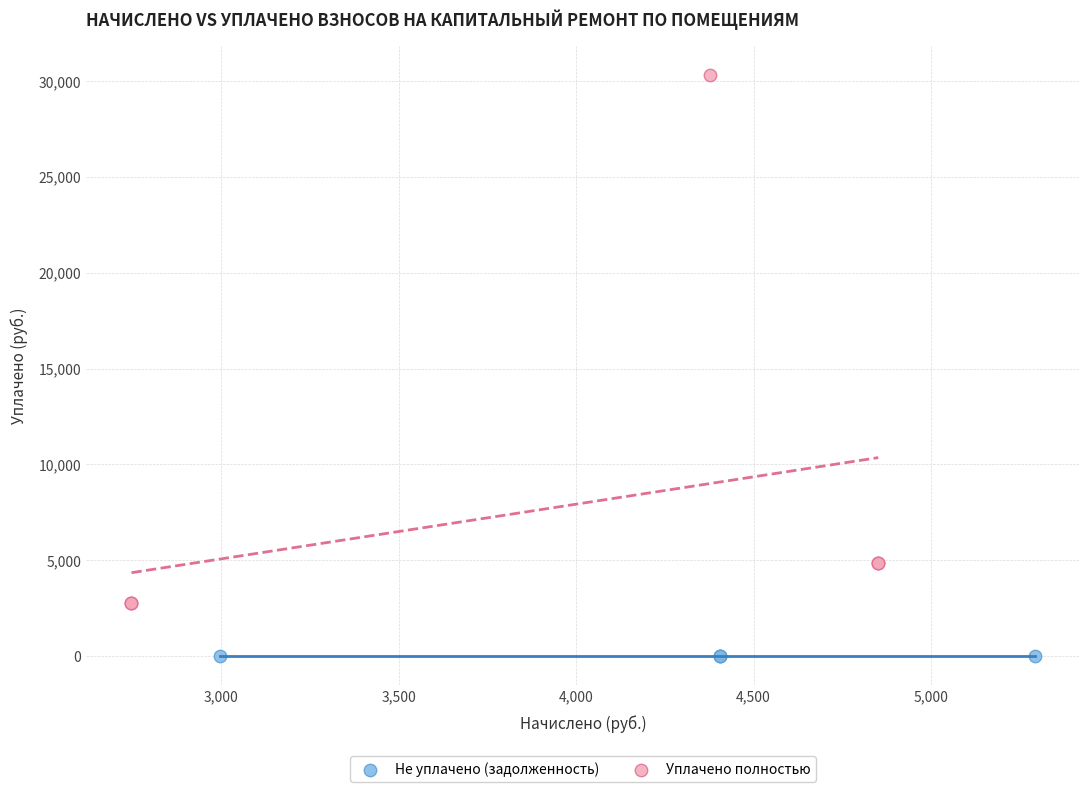

Which series reaches the minimum Y coordinate?

Не уплачено (задолженность)